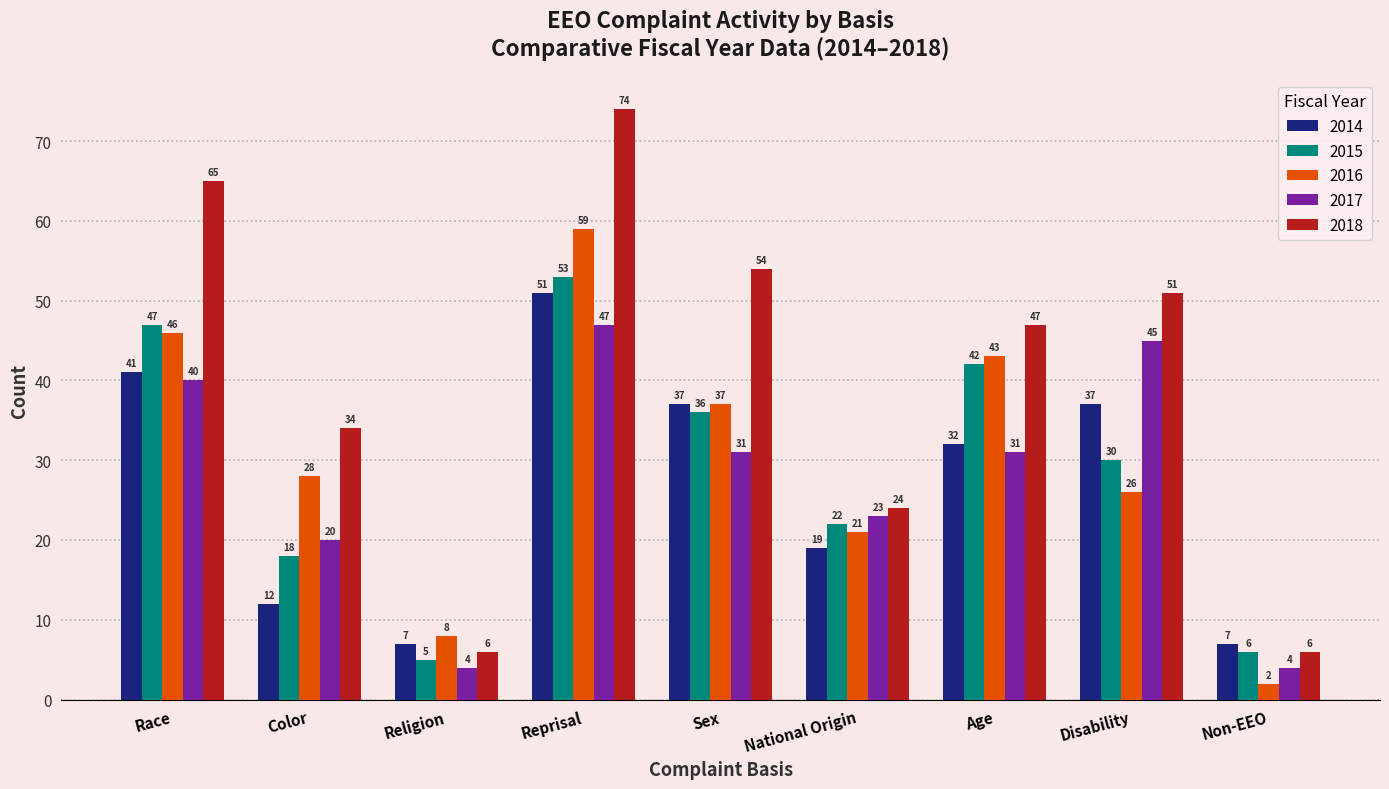

Are the bars horizontal?

No